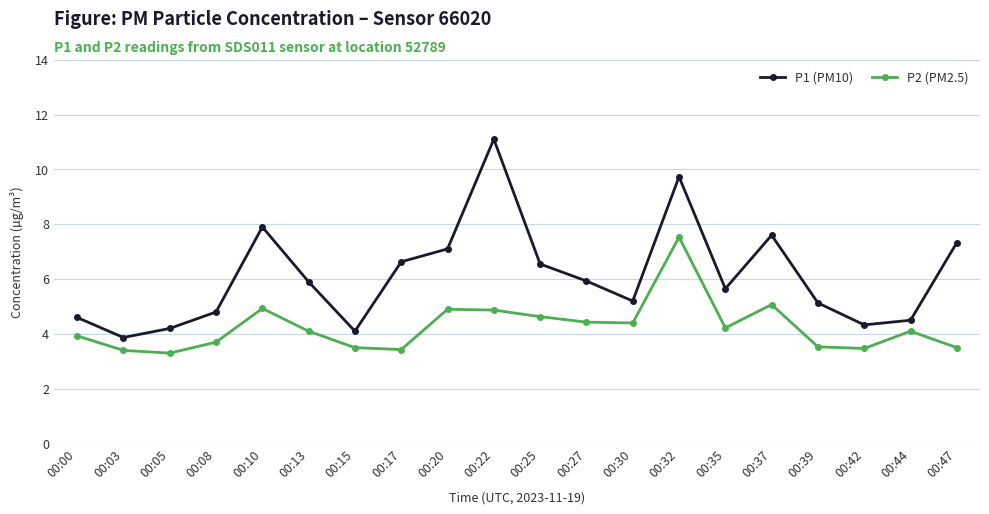

How many lines are shown in the chart?

2